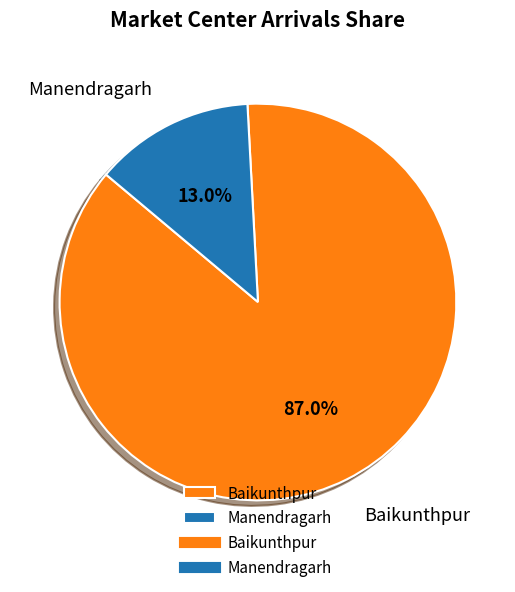

To the nearest percent, what is the difference between the largest and smallest slice percentages?

74%